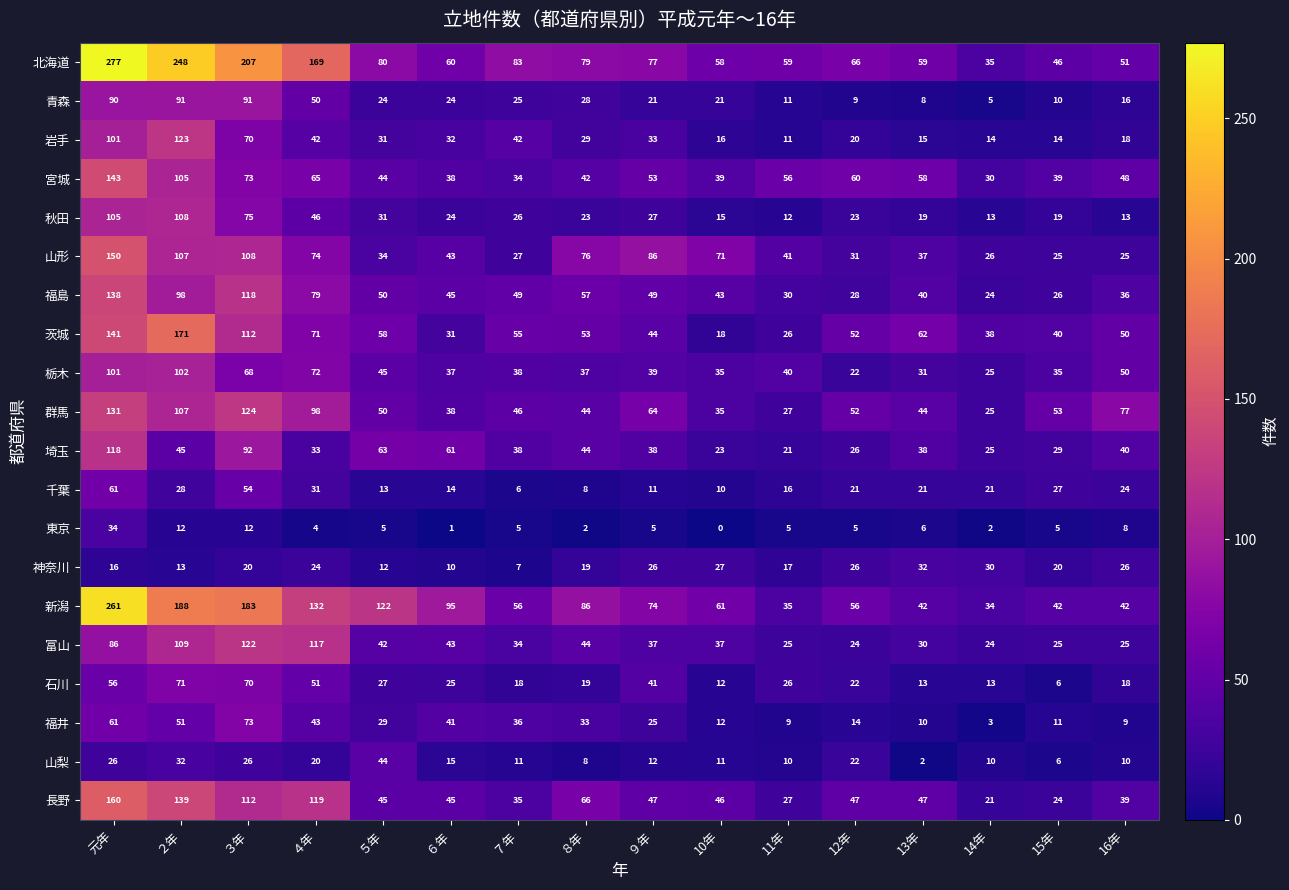

What is the average value of the 茨城 series?

64